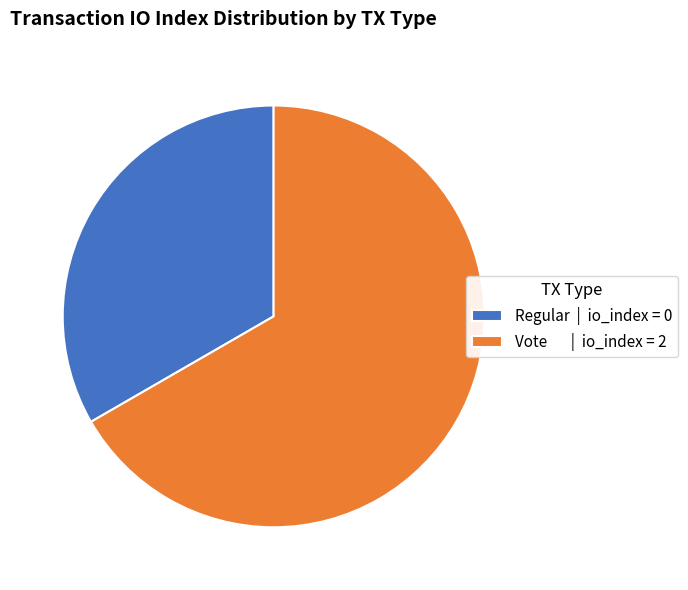

What is the largest slice in the pie chart?

Vote | io_index = 2